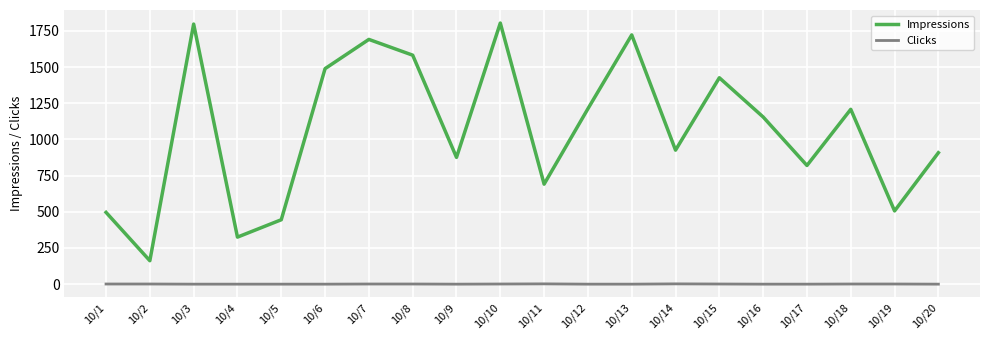

At which label is Impressions closest to 983?

10/14